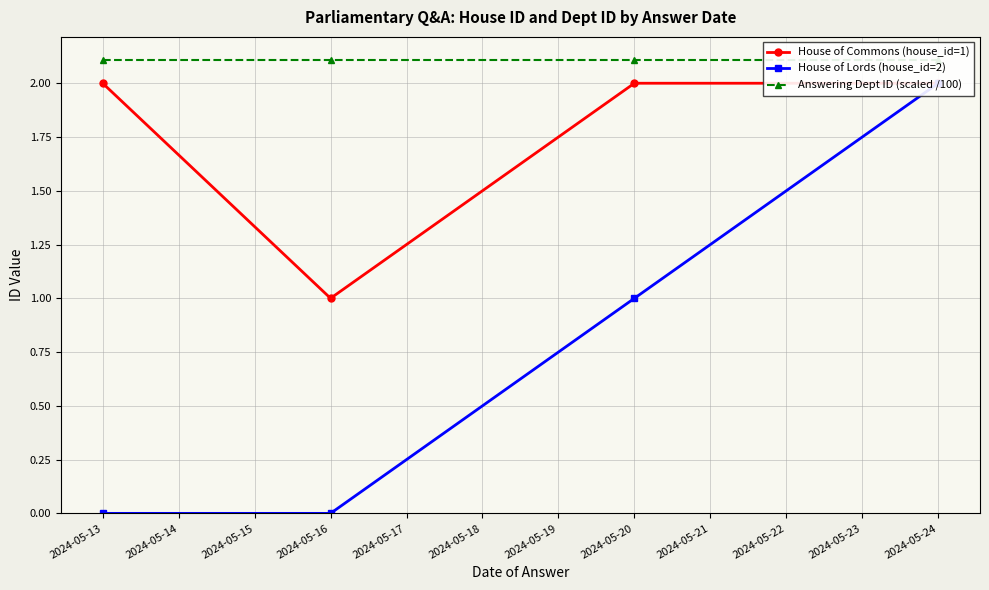

What is the average value of the House of Commons (house_id=1) series?

1.8